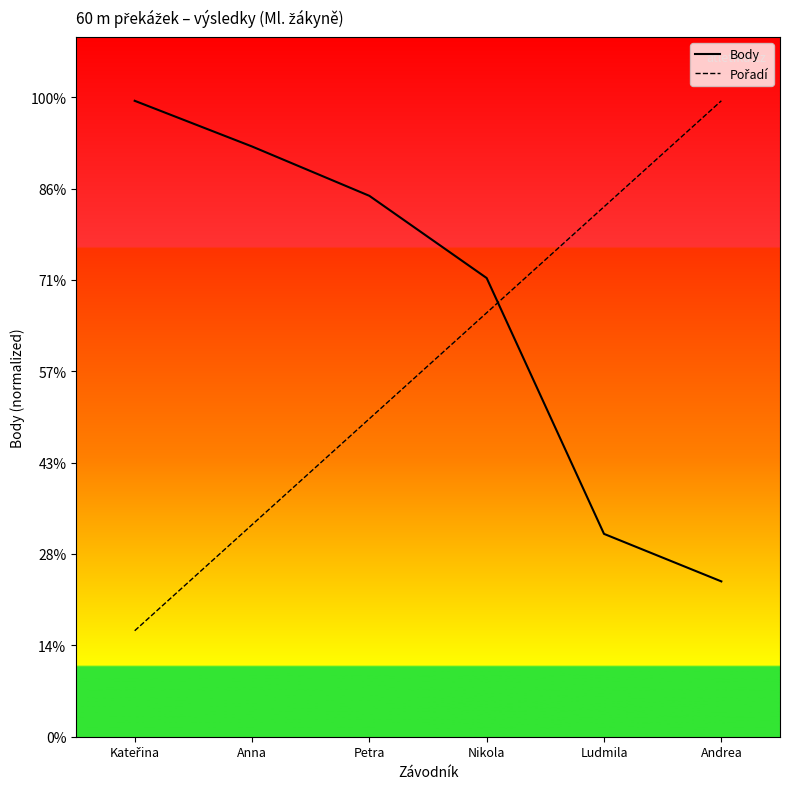

At Anna, list the series in order from largest to smallest.

Body, Pořadí